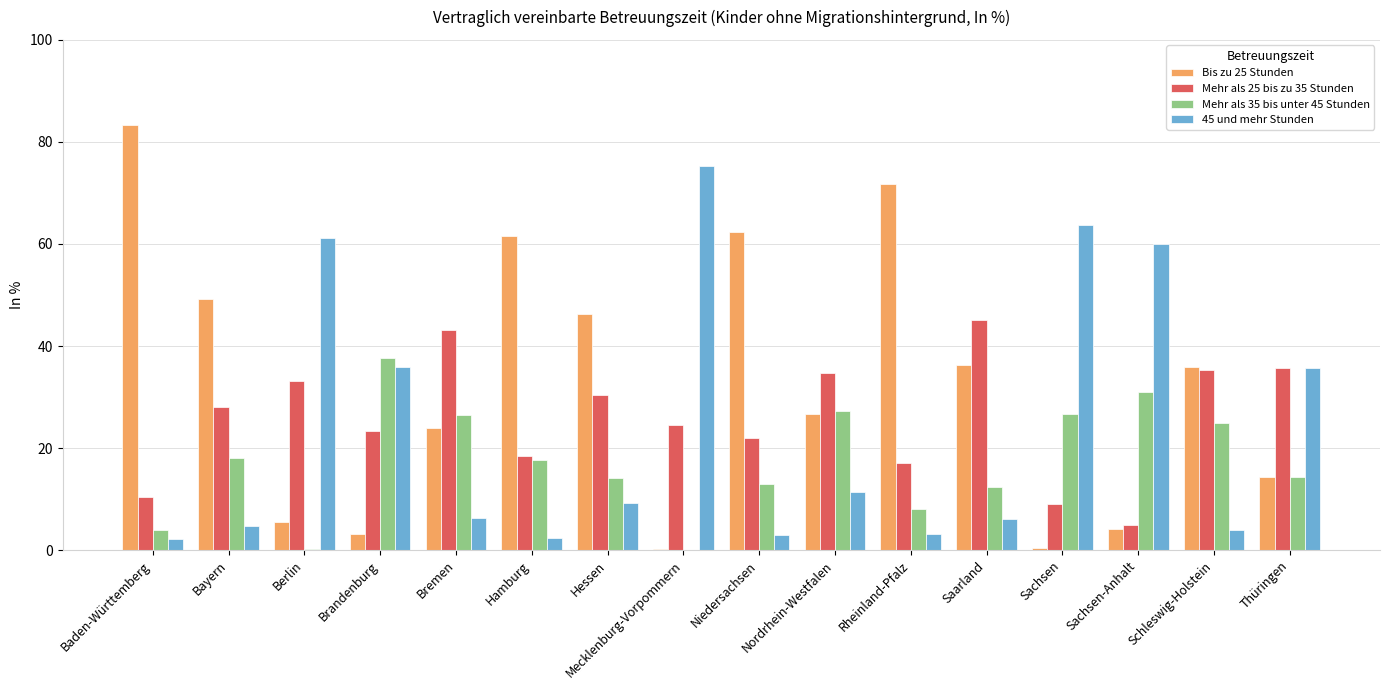

Between Brandenburg and Hessen, which series saw the biggest shift?

Bis zu 25 Stunden